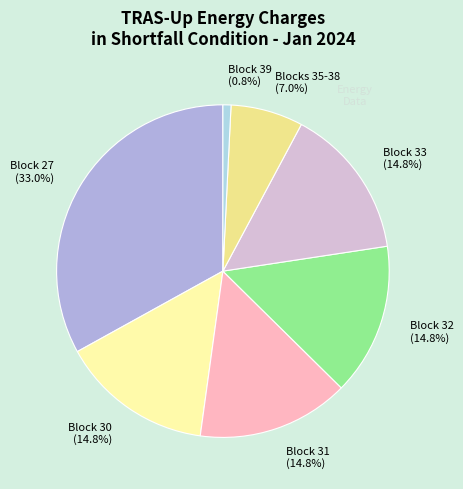

Count the number of slices in the pie.

7